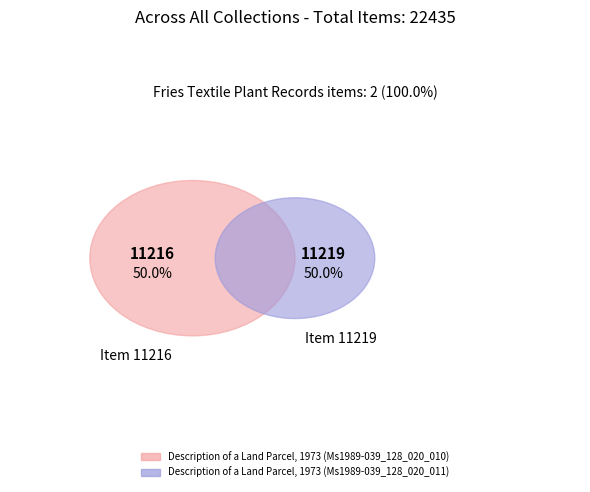

Which category accounts for the majority?

Description of a Land Parcel, 1973 (Ms1989-039_128_020_011)